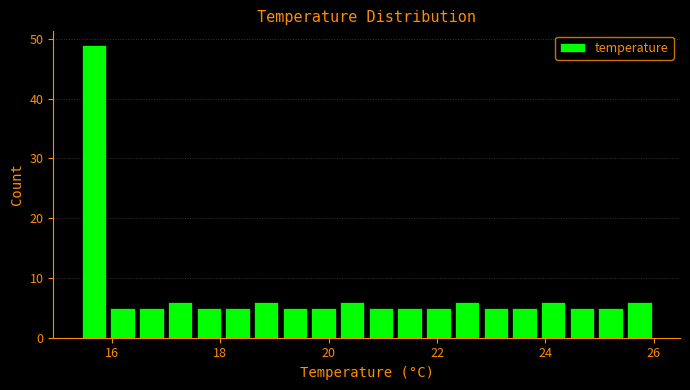

Read against the x-axis, roughly where is the centre of the tallest bar?

15.6